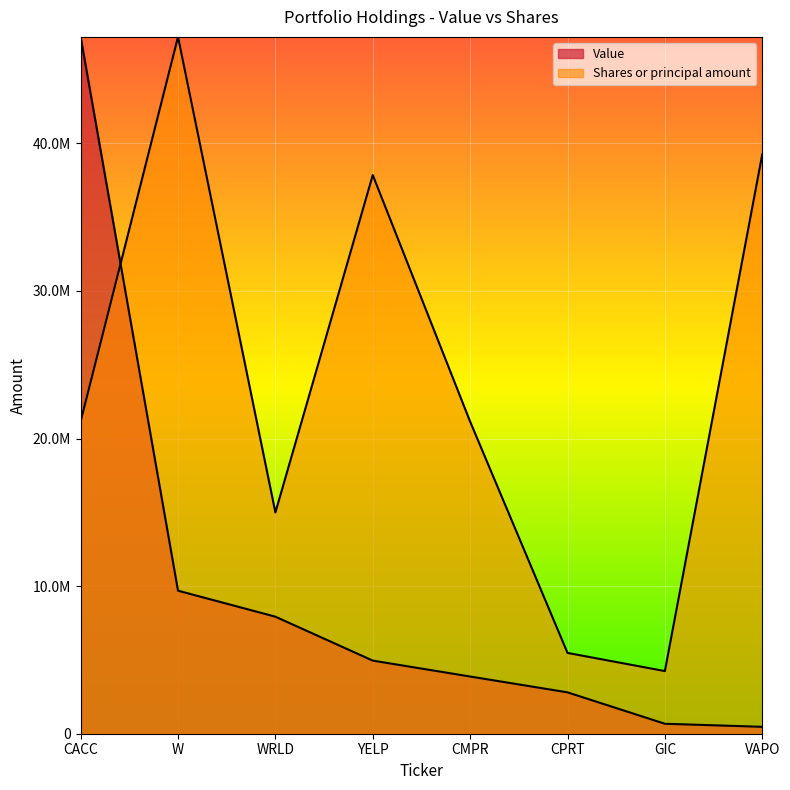

How many values in the Value series are below 4954000?

4